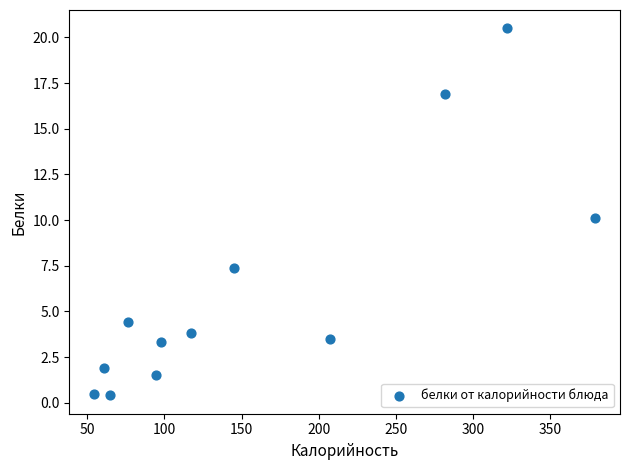

What is the range of Y values (max minus min)?

20.1